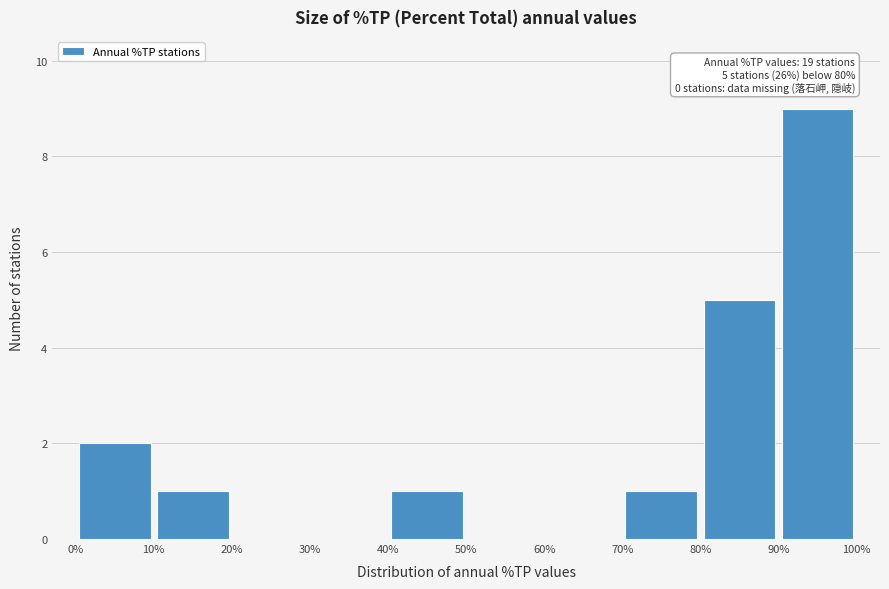

Which range on the x-axis has the tallest bar?

90% to 100%